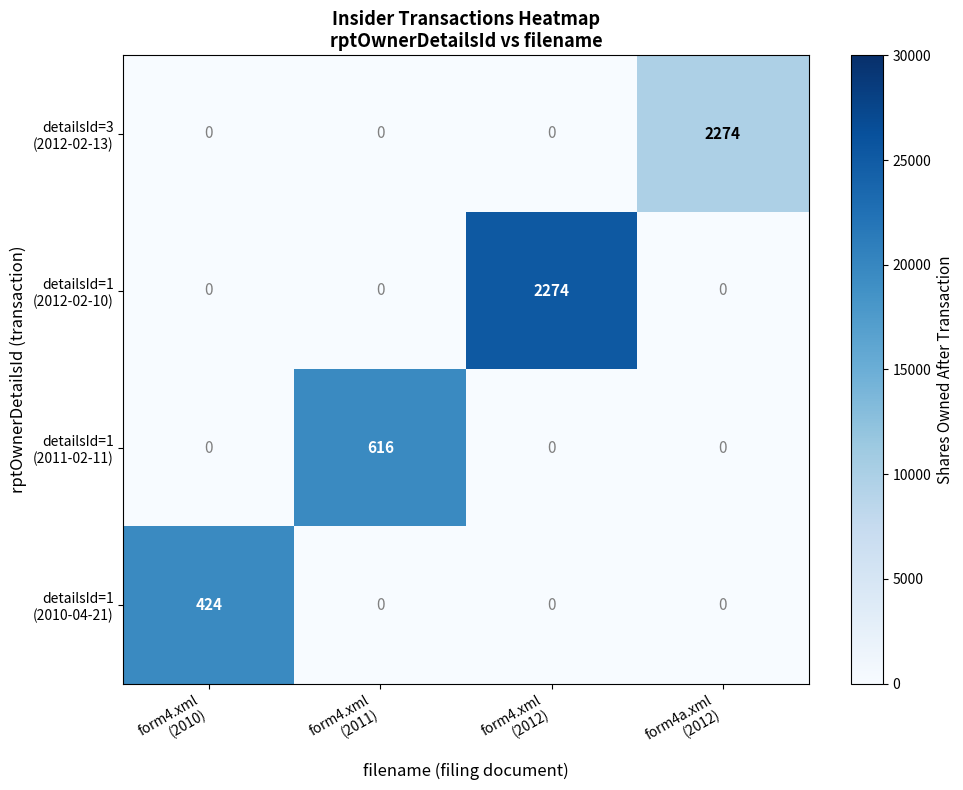

Between form4.xml (2011) and form4.xml (2012), which series saw the biggest shift?

detailsId=1 (2012-02-10)